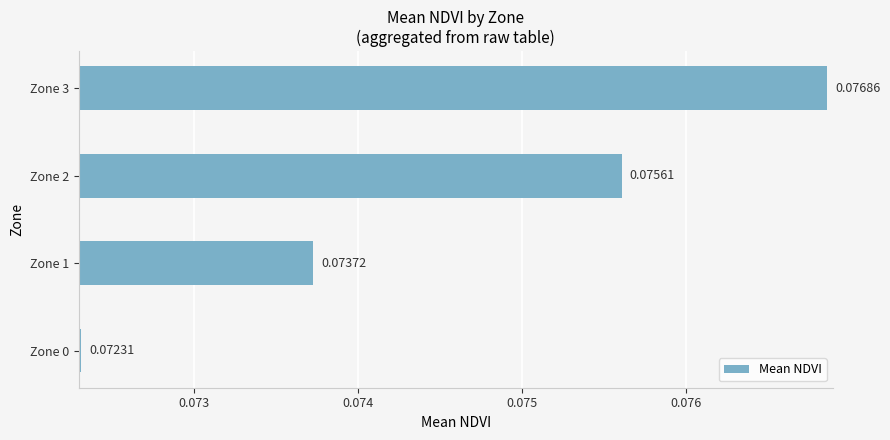

Which label corresponds to the largest value in the chart?

Zone 3